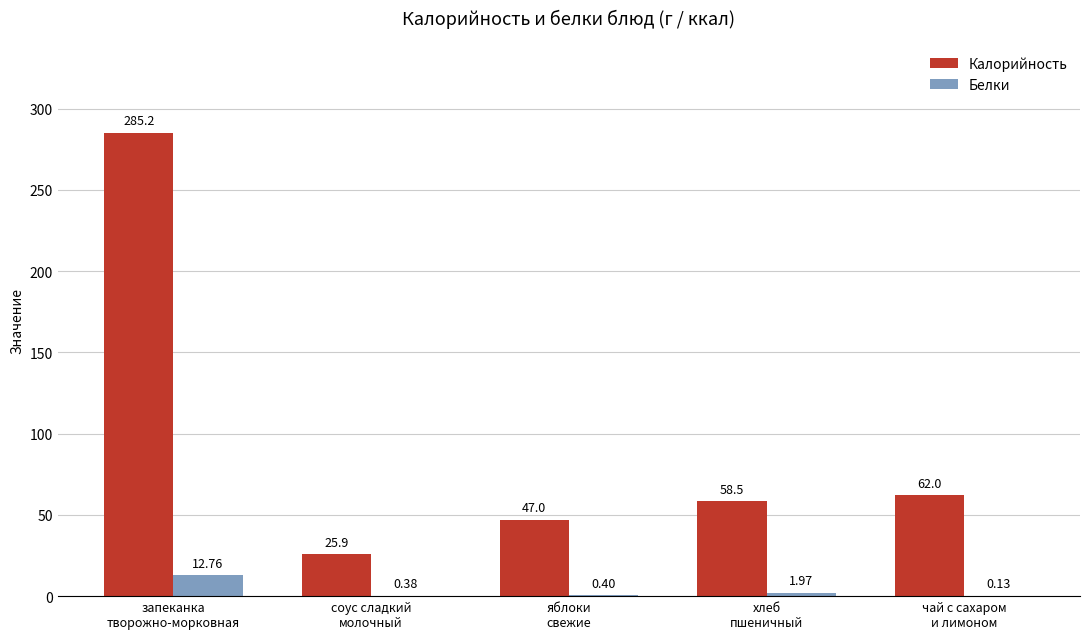

What is the average value of the Белки series?

3.1